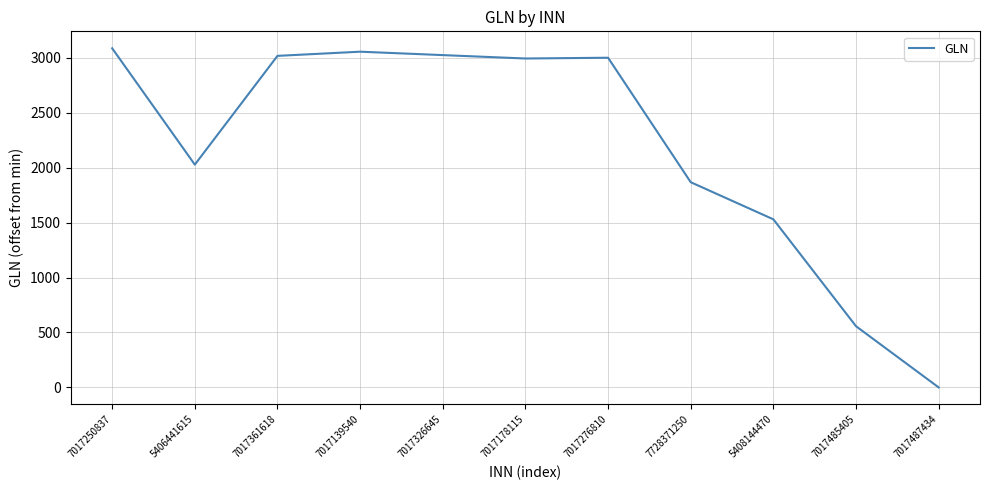

Between 5406441615 and 7017276810, which is larger?

7017276810